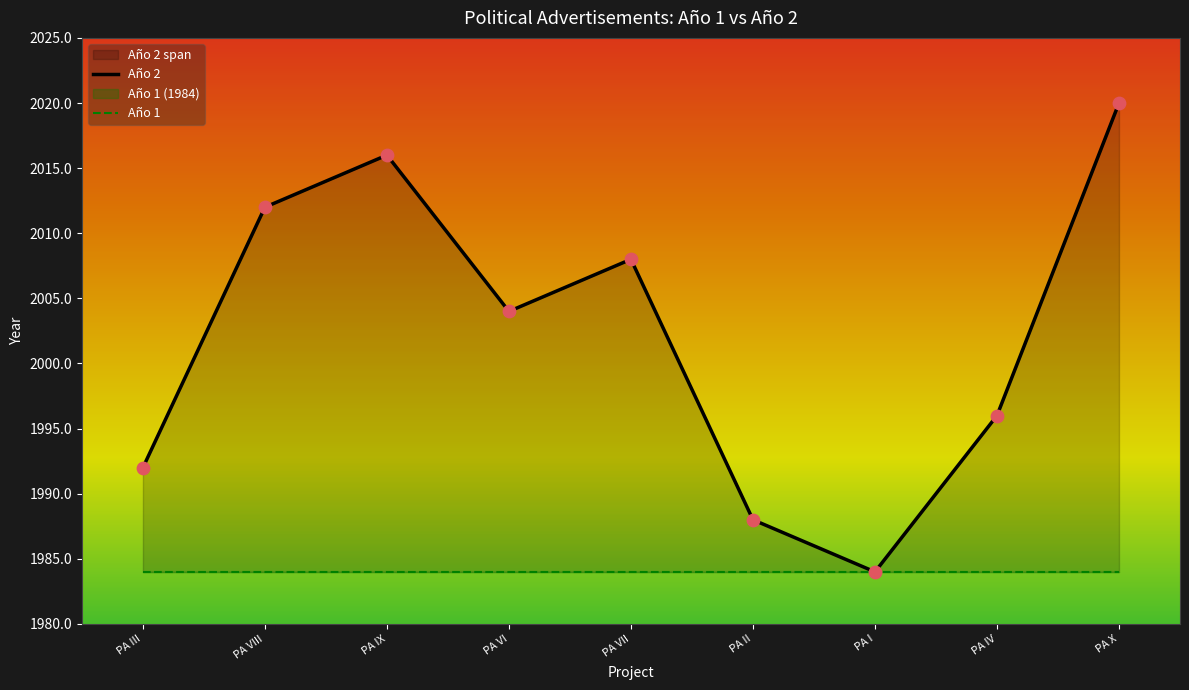

What is the change in value from PA IX to PA X?

+4